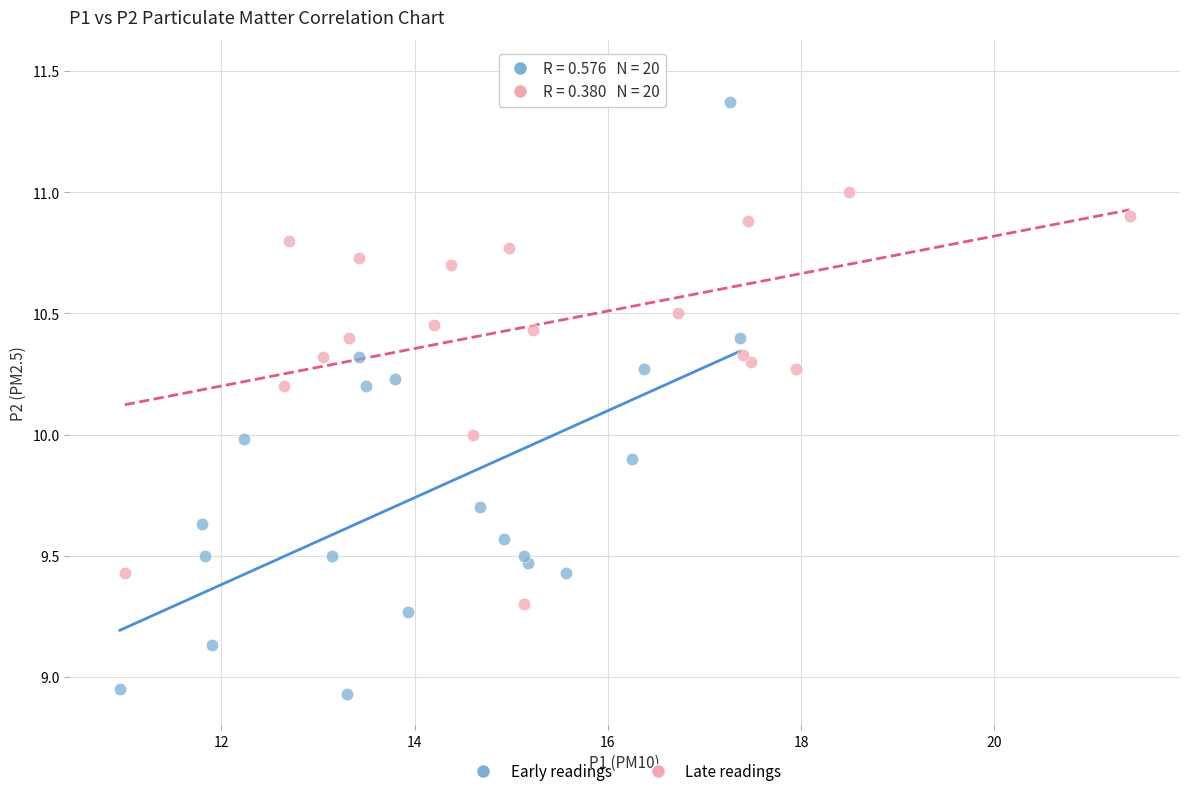

Which series reaches the maximum Y coordinate?

Late readings